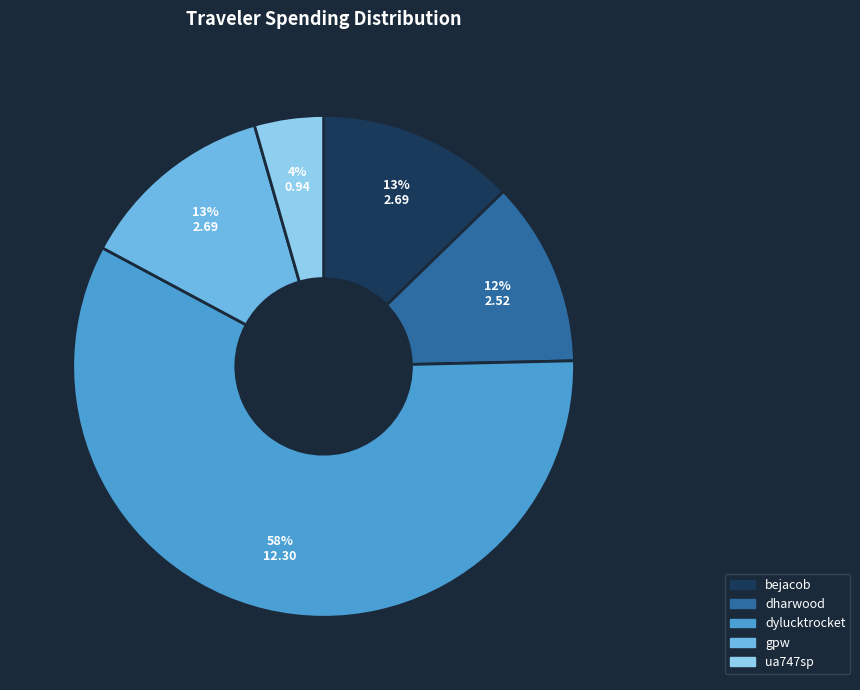

How many segments does this pie chart have?

5